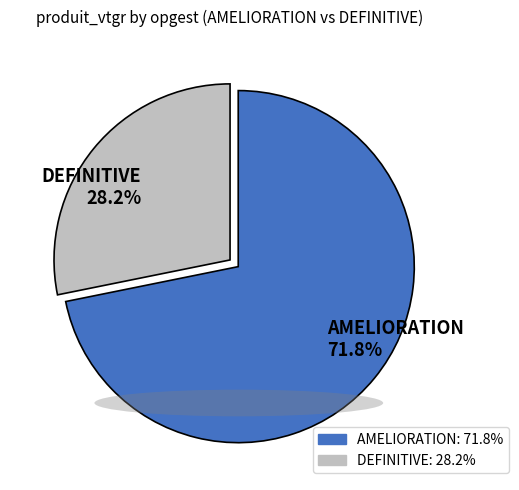

Does DEFINITIVE 28.2% represent more than half of the total?

No